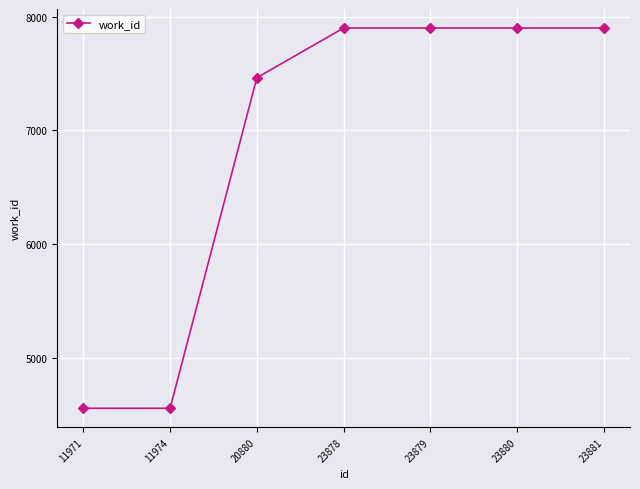

Is it true that the value at 20880 is 2395?

False